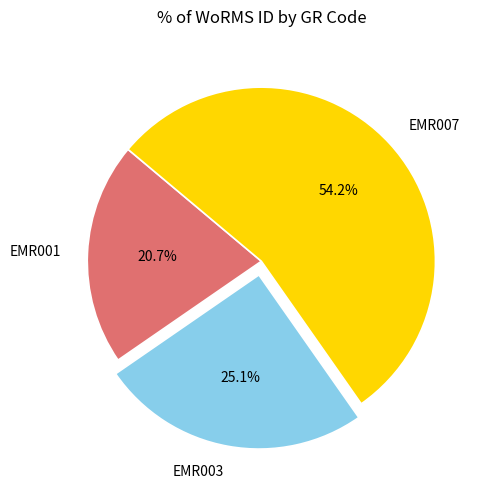

Which slice represents more than half of the pie?

EMR007